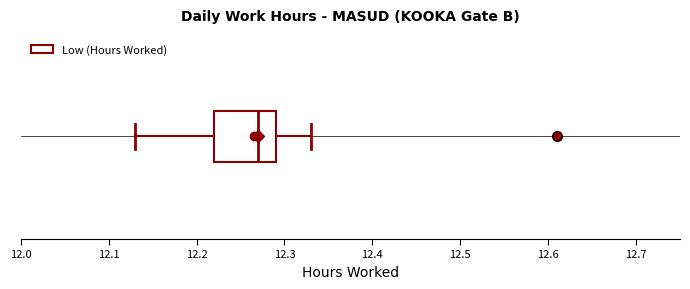

Read this box plot against the x-axis: the position of the median line, the range covered by the box, and the ends of both whiskers. The values are not printed on the chart, so give them approximately, as read against the axis.

median 12.27, box 12.22 to 12.29, whiskers 12.13 to 12.33